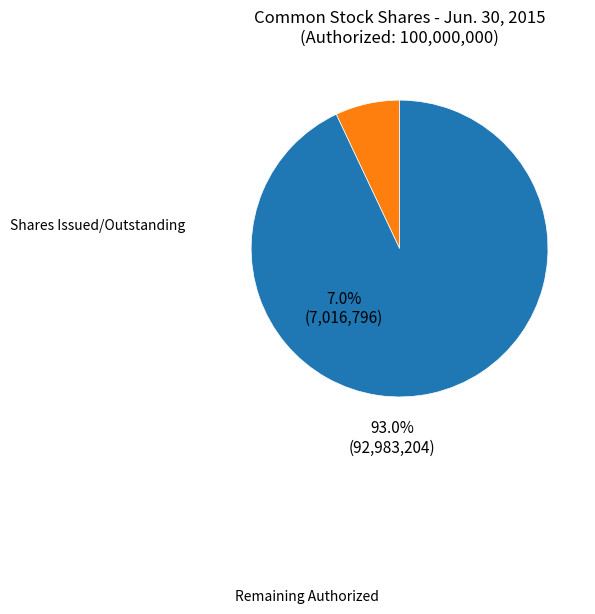

Which category has the smallest portion of the pie?

Common stock, shares issued